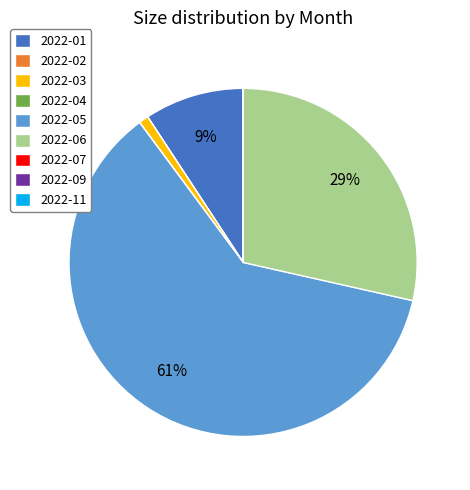

True or false: 2022-03 accounts for 11% of the total.

False